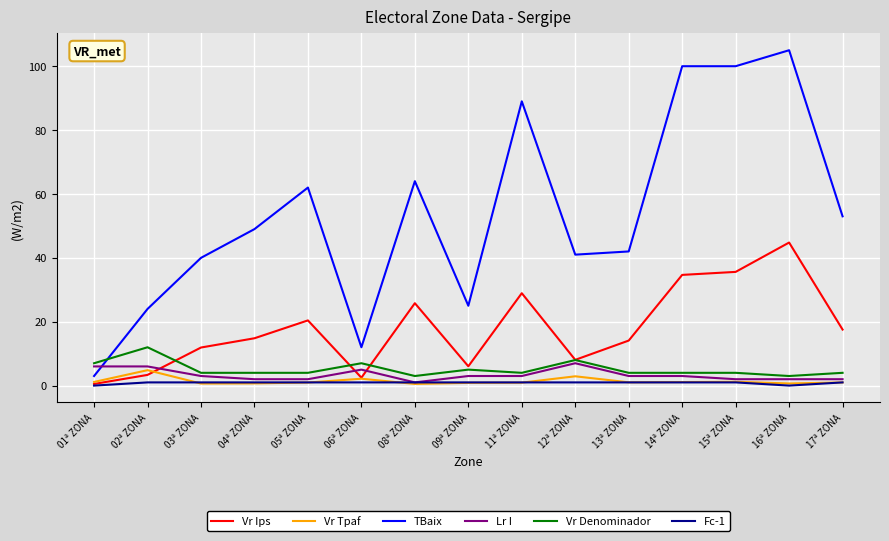

What is the minimum value for Vr Denominador?

3.0